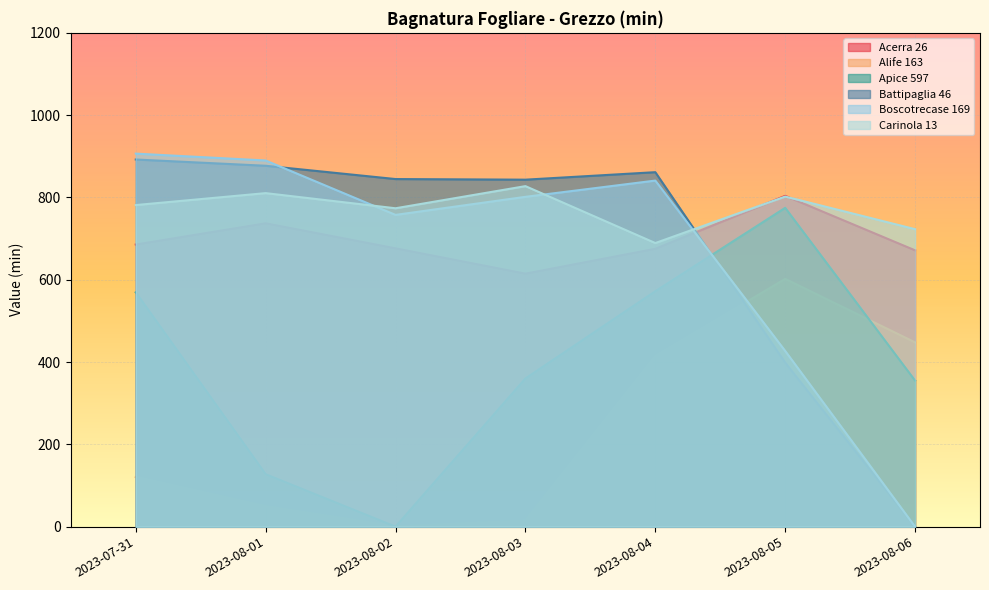

What is the label of the 2nd point from the left?

2023-08-01